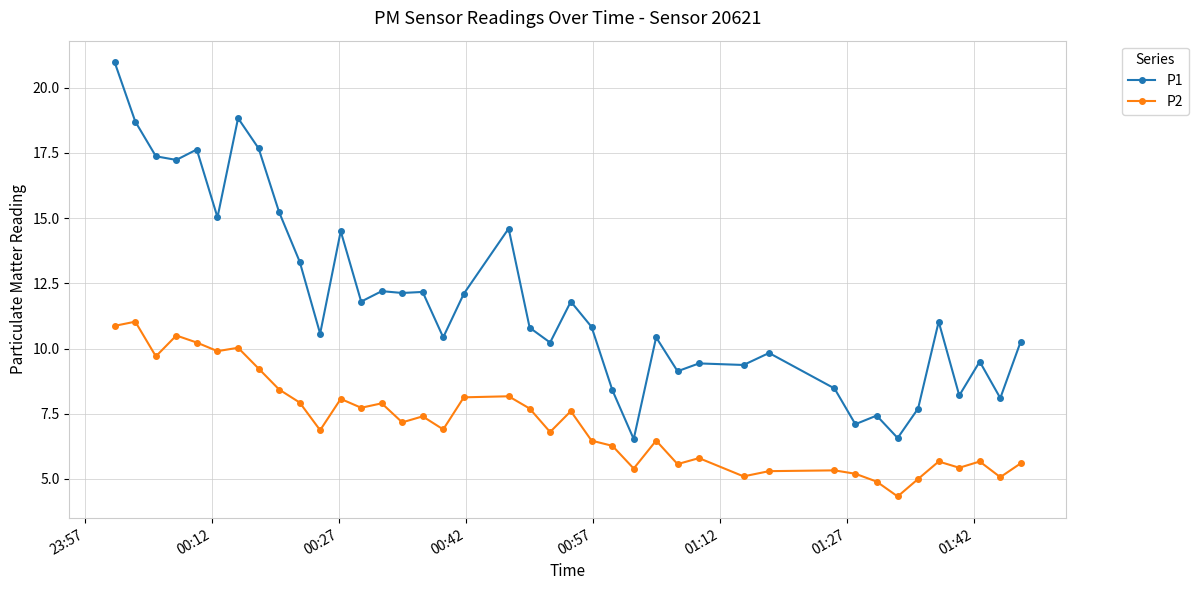

Which series has the widest spread of values?

P1